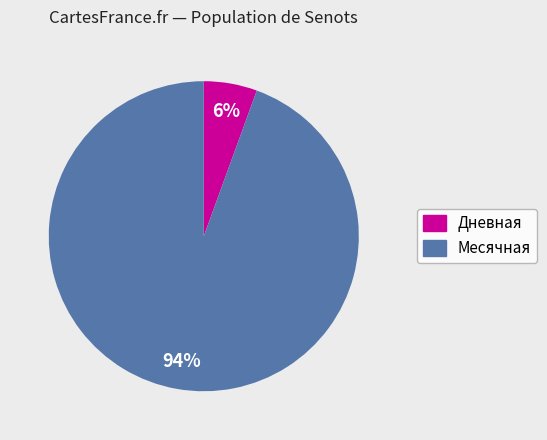

To the nearest percent, what is the average slice percentage?

50%